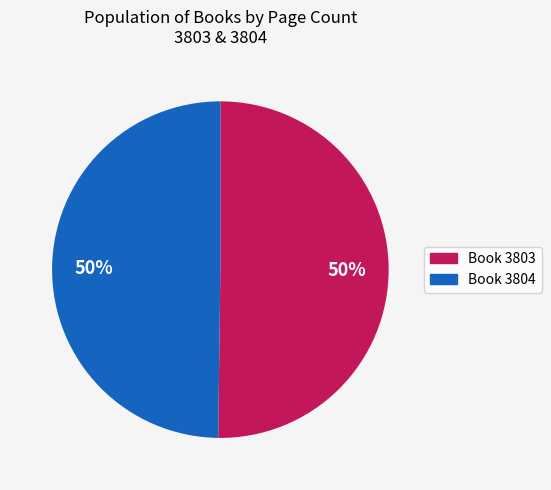

What percentage is the Book 3803 slice, to the nearest percent?

50%